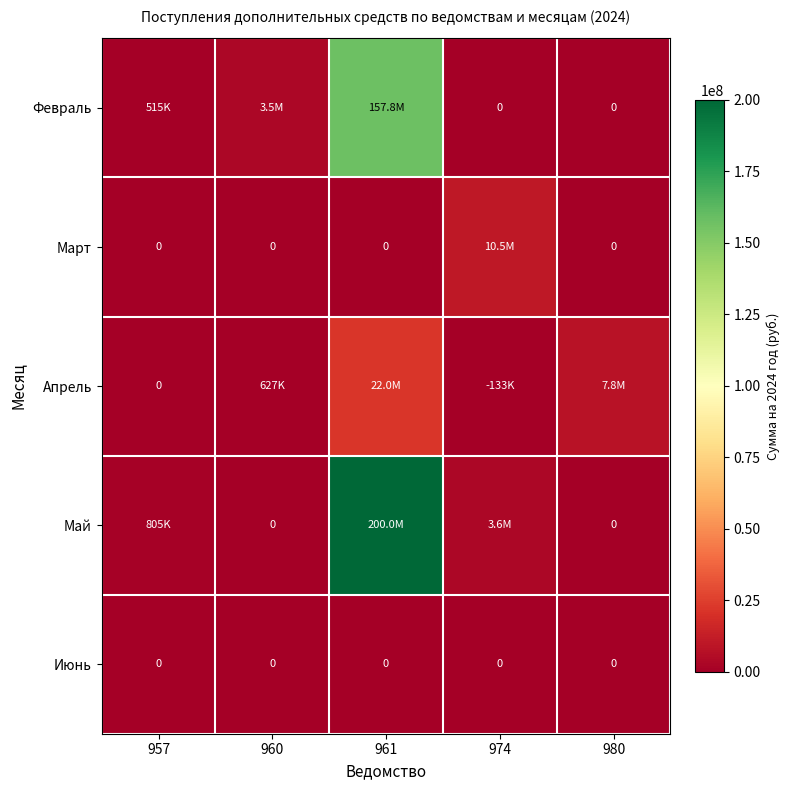

True or false: Апрель has a value of -133152.0 at 974.

True